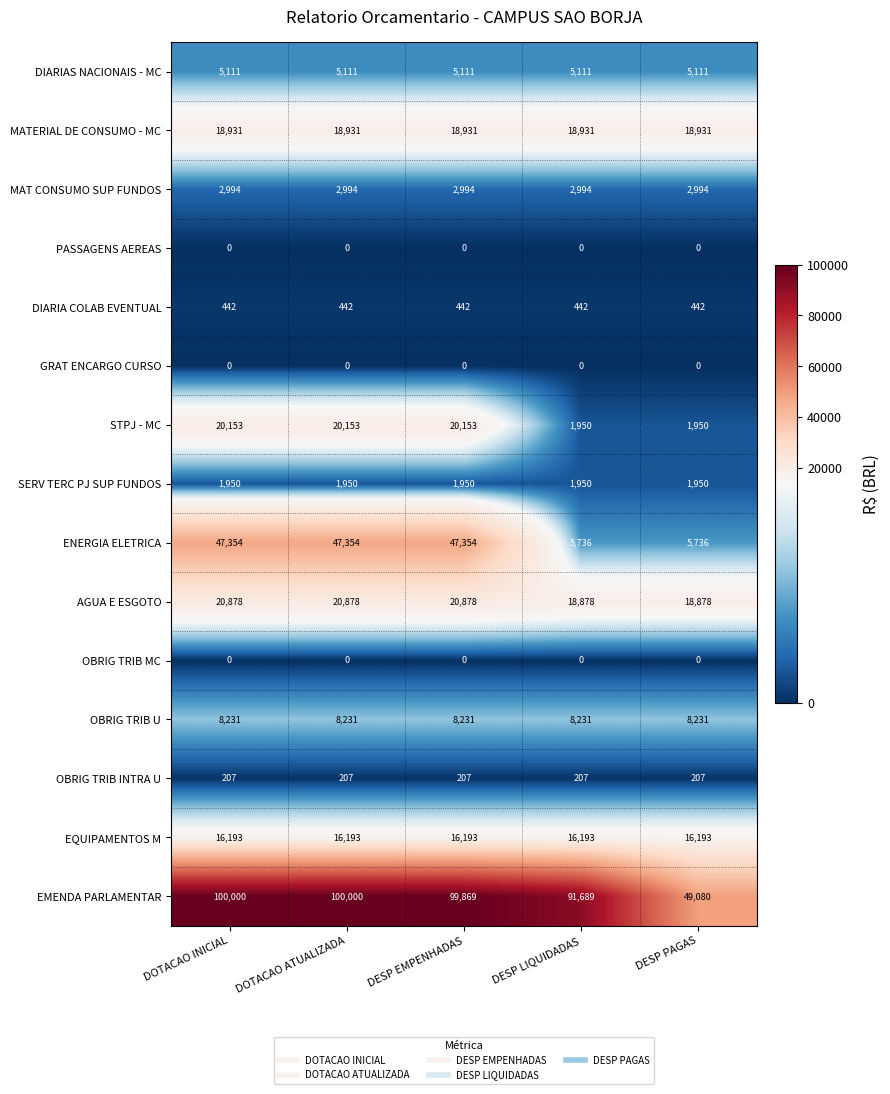

What is the difference between the highest and lowest values at DOTACAO ATUALIZADA?

100000